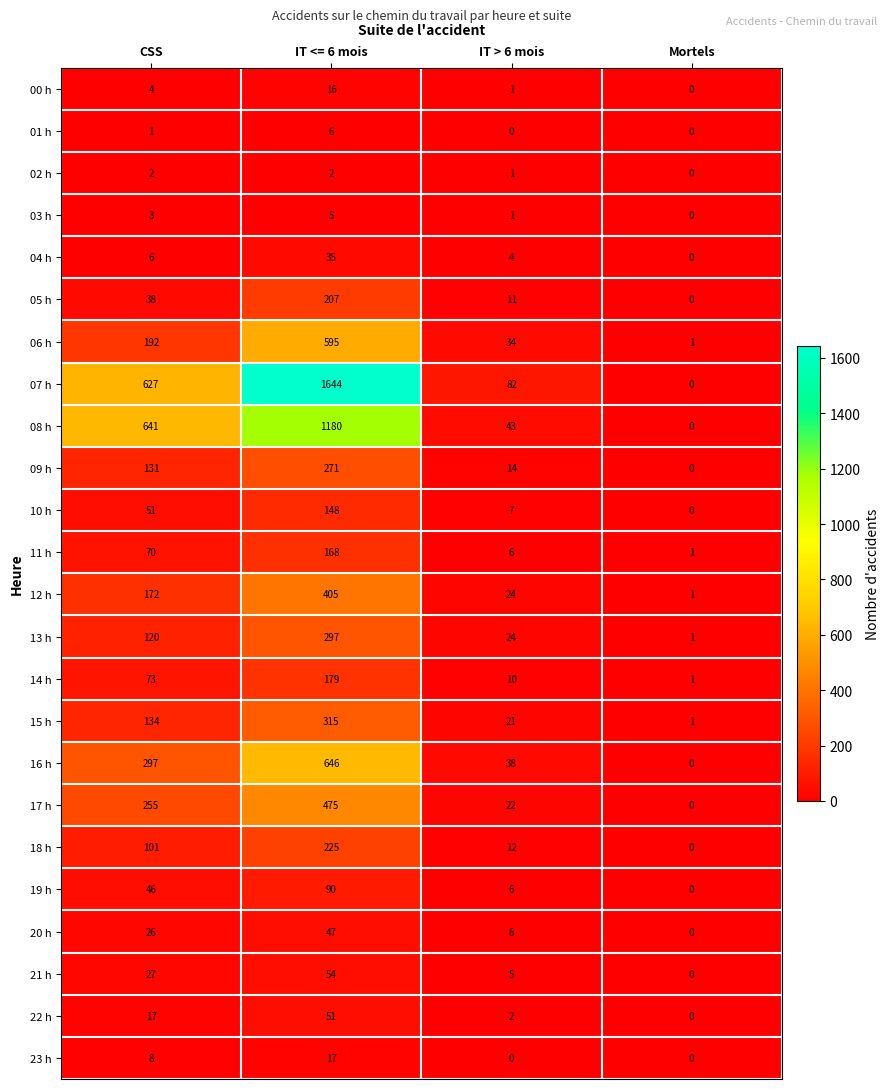

At which category is the sum across all series the highest?

IT <= 6 mois